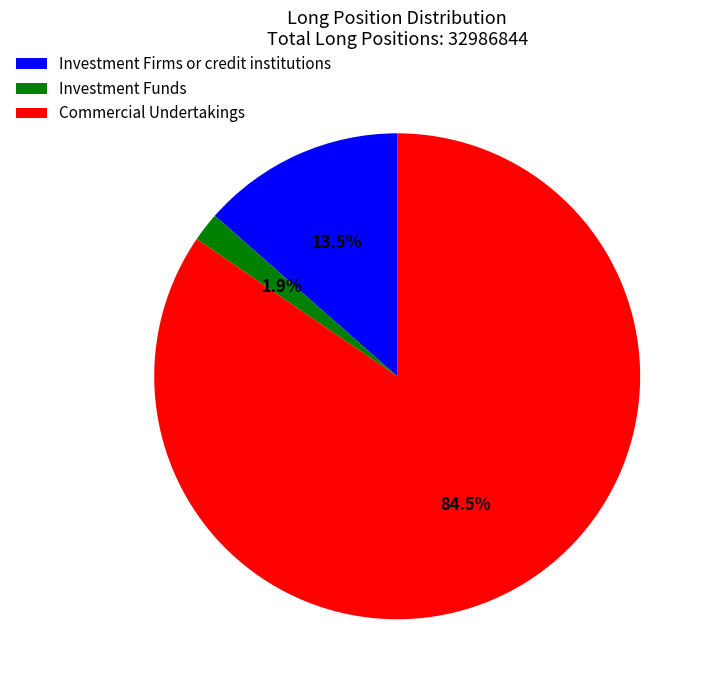

What is the majority slice?

Commercial Undertakings